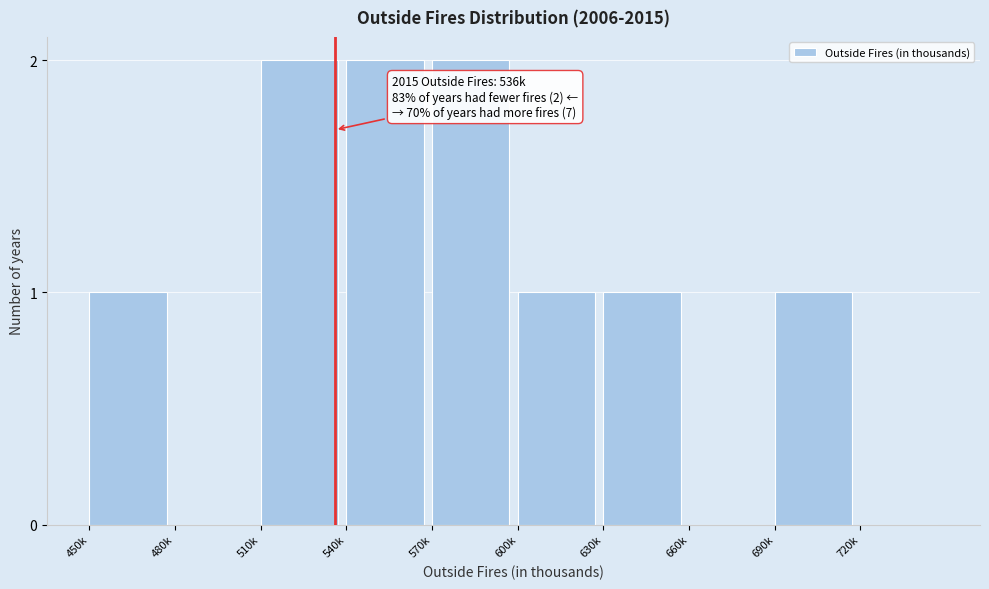

Reading right to left, transcribe all the data shown in this chart.

720k=0	690k=1	660k=0	630k=1	600k=1	570k=2	540k=2	510k=2	480k=0	450k=1